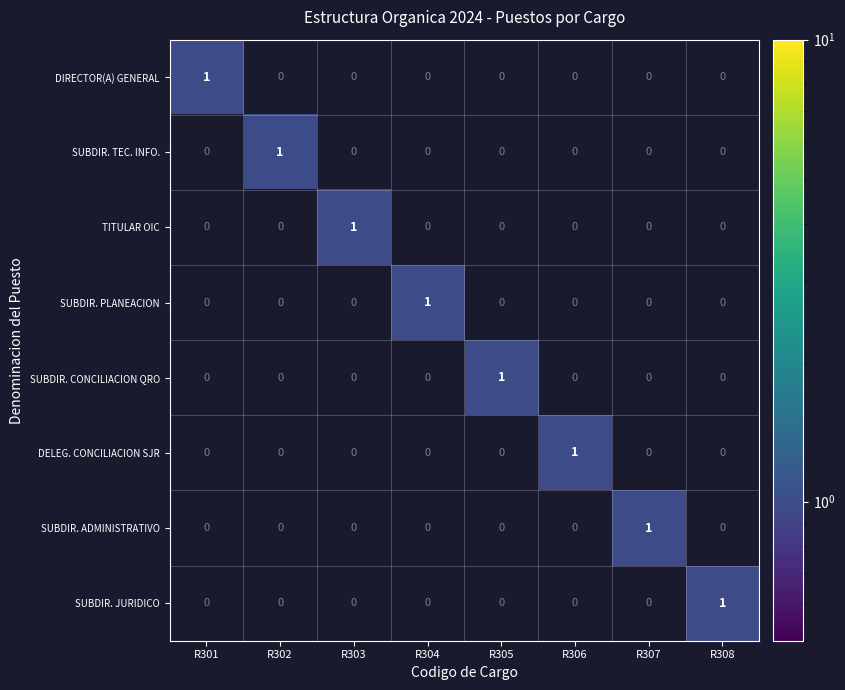

At how many categories does at least one series exceed 0?

8